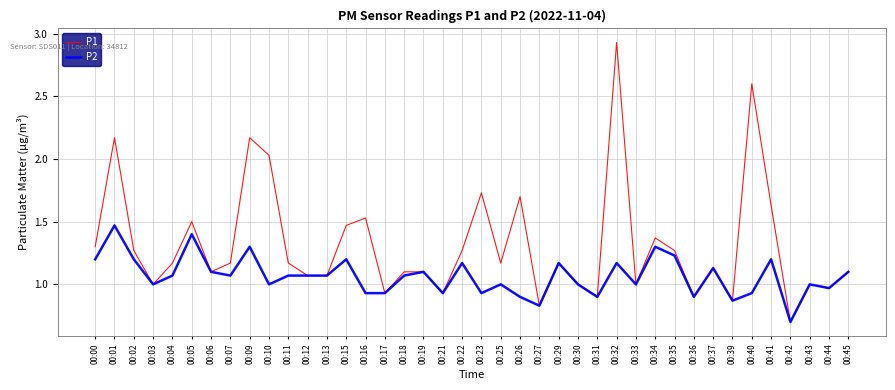

Which series changed the most between 00:07 and 00:10?

P1